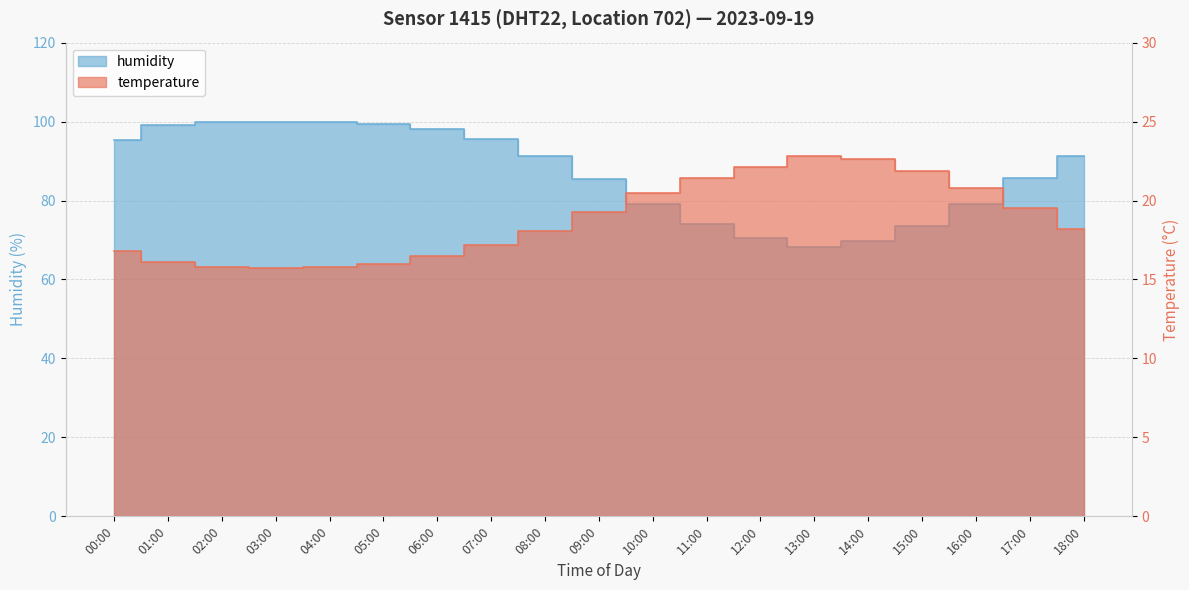

True or false: humidity and temperature intersect in this chart.

False